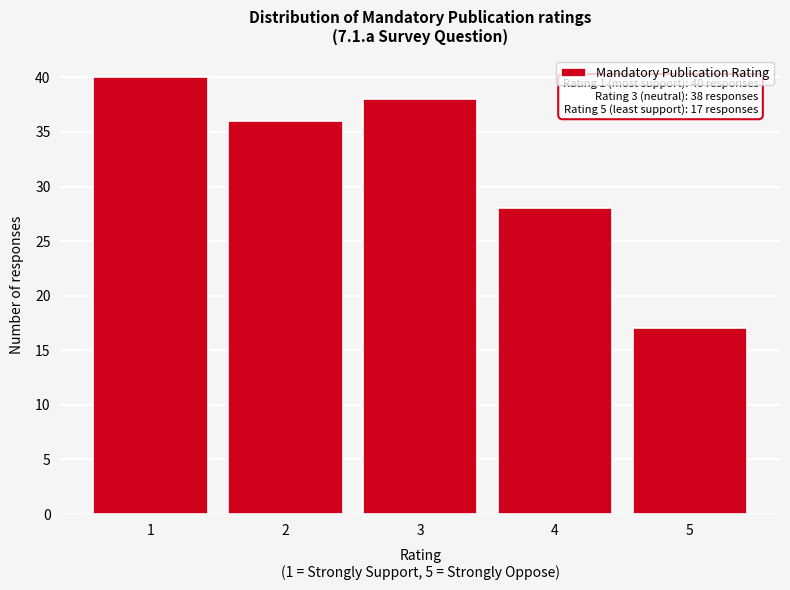

Reading right to left, what are all the values shown in this chart?

5=17	4=28	3=38	2=36	1=40